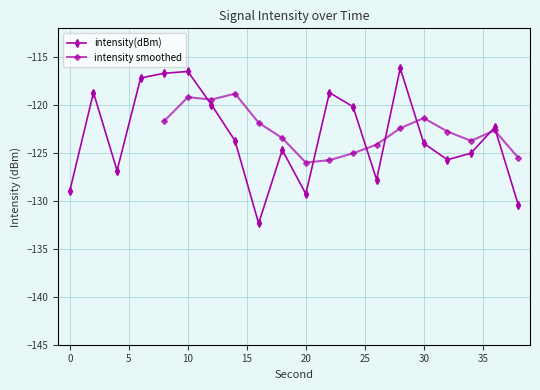

Reading left to right, what are all the values shown in this chart?

-128.9	-118.7	-126.8	-117.2	-116.7	-116.5	-120.0	-123.7	-132.3	-124.7	-129.3	-118.7	-120.2	-127.8	-116.2	-124.0	-125.7	-125.0	-122.3	-130.4